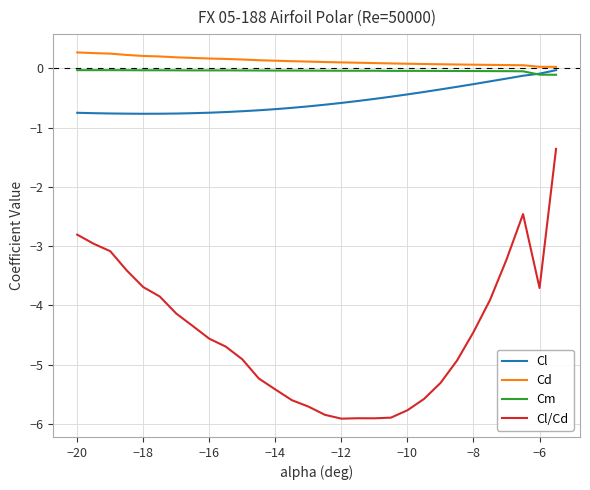

What is the difference between the maximum and minimum values in the Cl series?

0.7